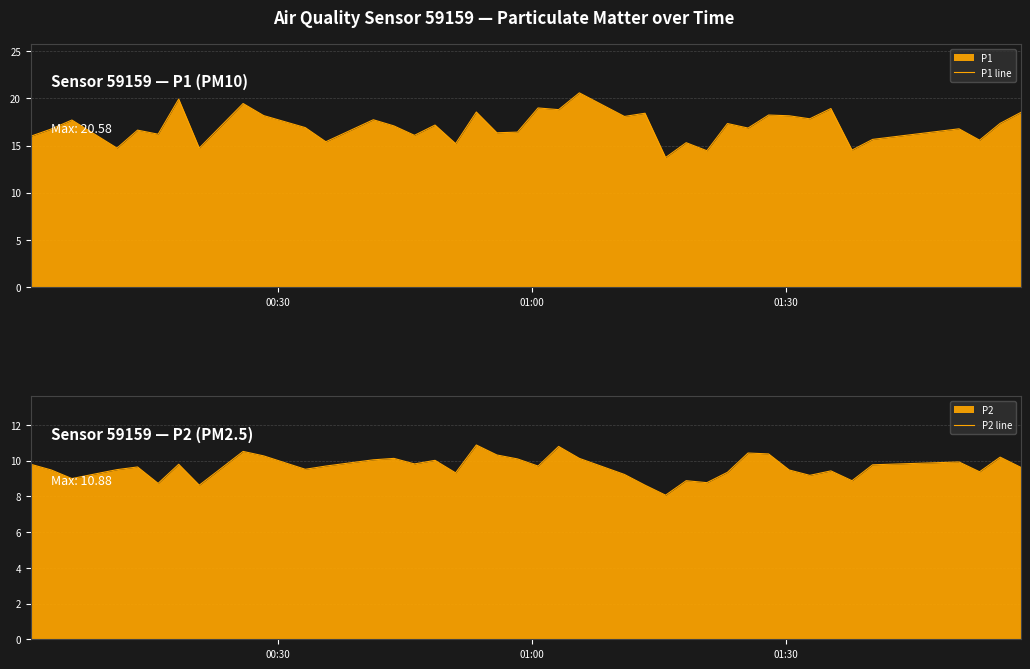

True or false: P2 line has more than 2 interior local peaks.

True